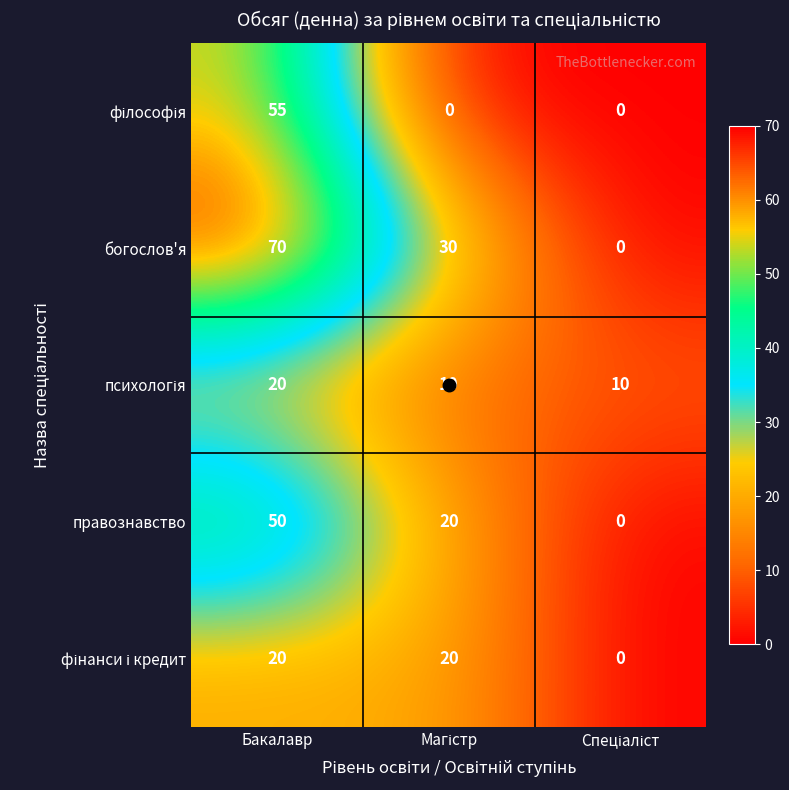

The богослов'я series shows 70 at Бакалавр. True or false?

True